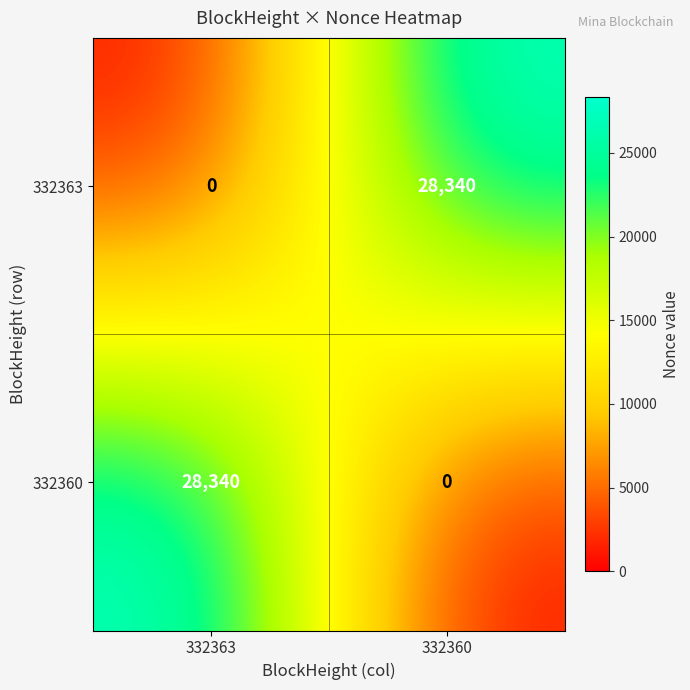

What value does the 332360 series have at 332363?

28340